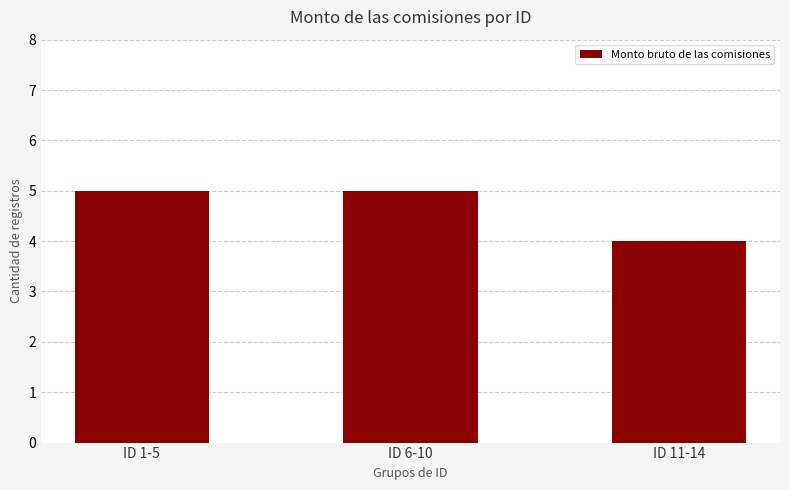

At which label is the value closest to 4?

ID 11-14